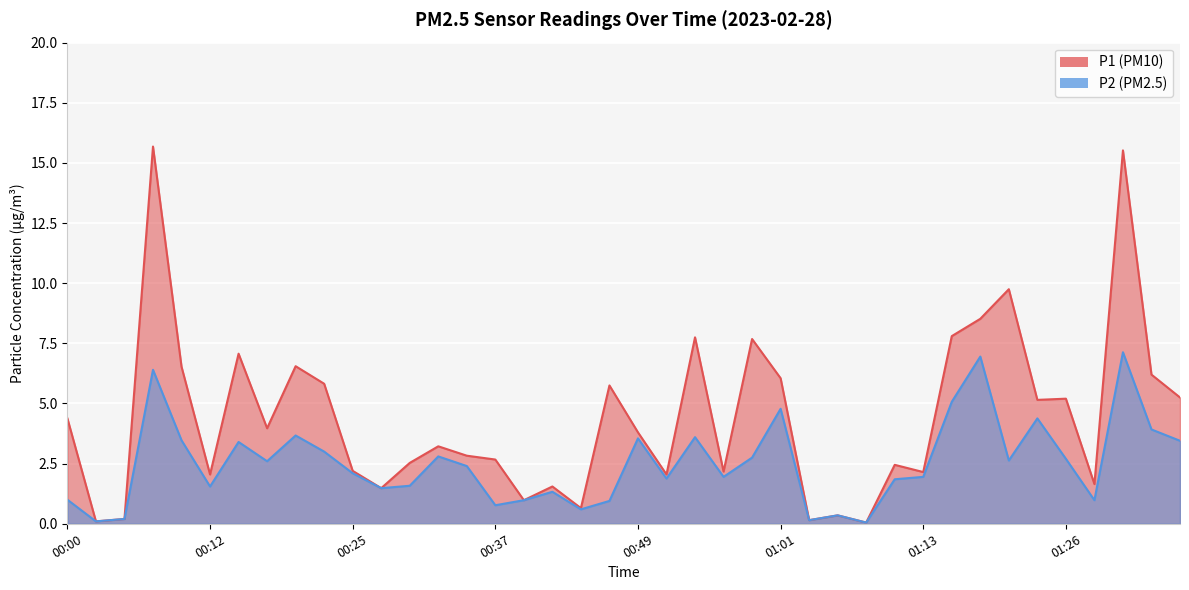

Reading left to right, extract all data points from this chart.

P1: 00:00=4.4	00:03=0.1	00:05=0.2	00:08=15.7	00:10=6.5	00:12=2.0	00:15=7.1	00:17=4.0	00:20=6.5	00:22=5.8	00:25=2.2	00:27=1.5	00:30=2.5	00:32=3.2	00:35=2.8	00:37=2.7	00:39=1.0	00:42=1.6	00:44=0.7	00:47=5.8	00:49=3.8	00:52=2.0	00:54=7.8	00:56=2.2	00:59=7.7	01:01=6.0	01:04=0.1	01:06=0.3	01:09=0.1	01:11=2.5	01:13=2.1	01:16=7.8	01:18=8.5	01:21=9.8	01:23=5.2	01:26=5.2	01:28=1.6	01:31=15.5	01:33=6.2	01:35=5.2
P2: 00:00=1.0	00:03=0.1	00:05=0.2	00:08=6.4	00:10=3.5	00:12=1.6	00:15=3.4	00:17=2.6	00:20=3.7	00:22=3.0	00:25=2.1	00:27=1.5	00:30=1.6	00:32=2.8	00:35=2.4	00:37=0.8	00:39=1.0	00:42=1.3	00:44=0.6	00:47=0.9	00:49=3.5	00:52=1.9	00:54=3.6	00:56=1.9	00:59=2.8	01:01=4.8	01:04=0.1	01:06=0.3	01:09=0.1	01:11=1.9	01:13=1.9	01:16=5.1	01:18=7.0	01:21=2.6	01:23=4.4	01:26=2.7	01:28=1.0	01:31=7.1	01:33=3.9	01:35=3.5